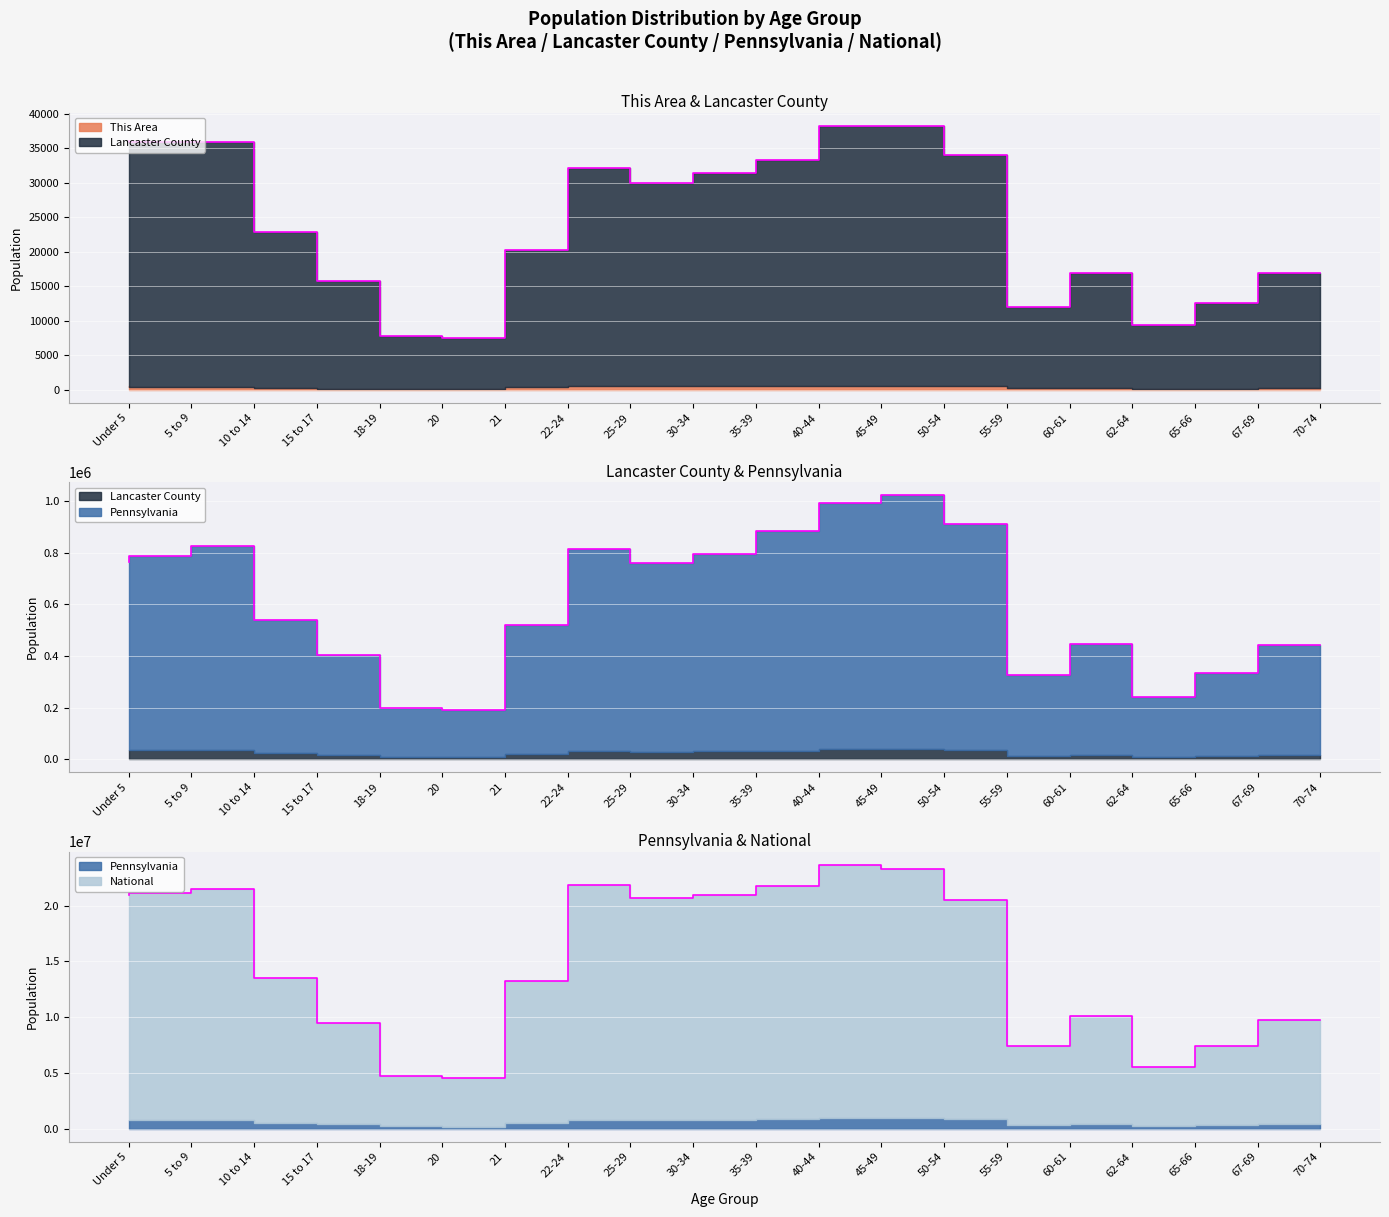

What is the highest value of the National series?

23664354